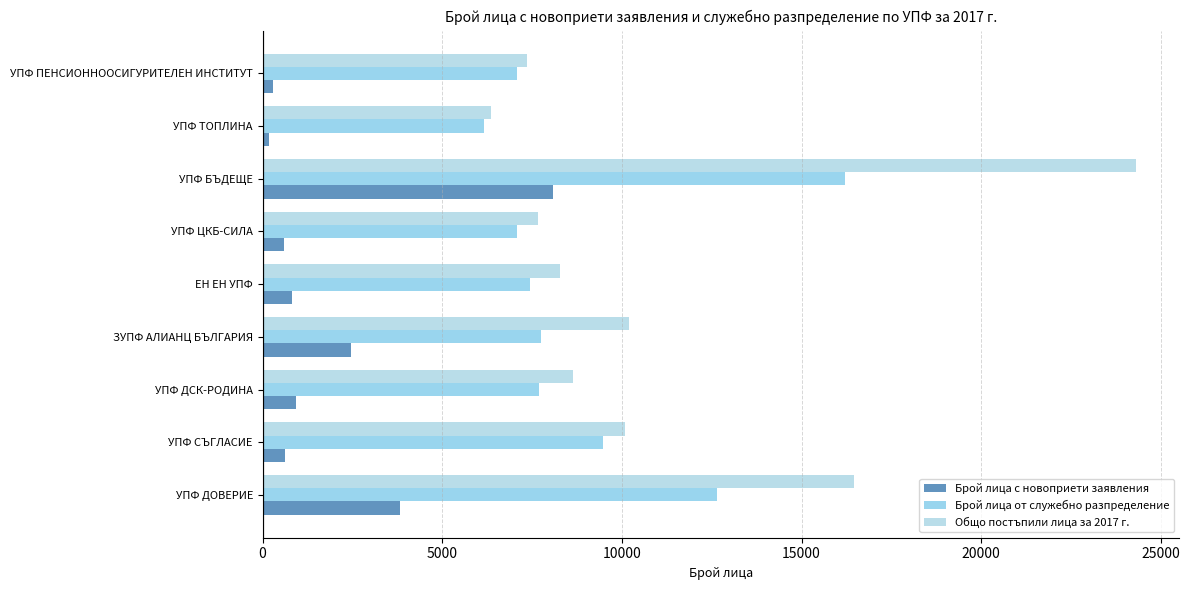

How many data points does each series have?

9